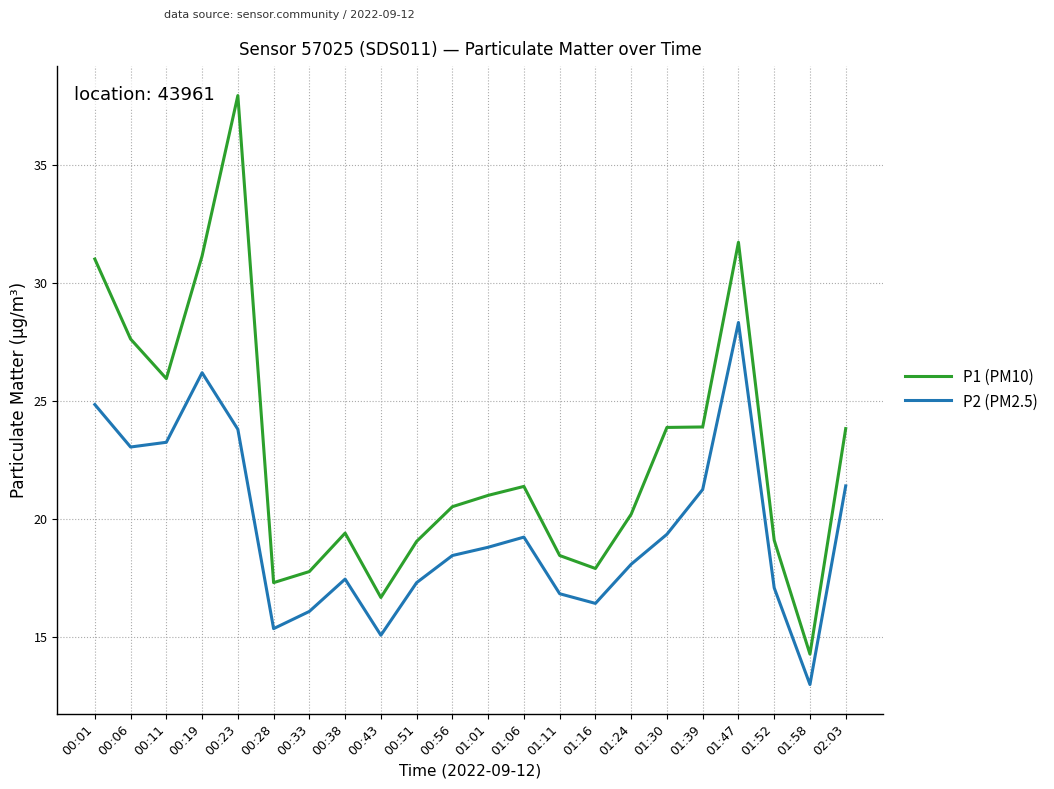

True or false: P2 (PM2.5) and P1 (PM10) cross at least once.

False